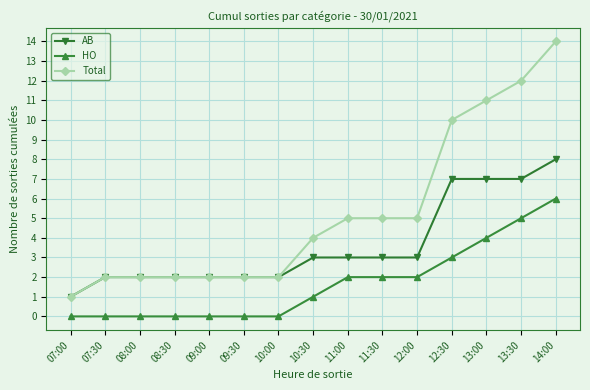

At which category is the sum across all series the highest?

14:00